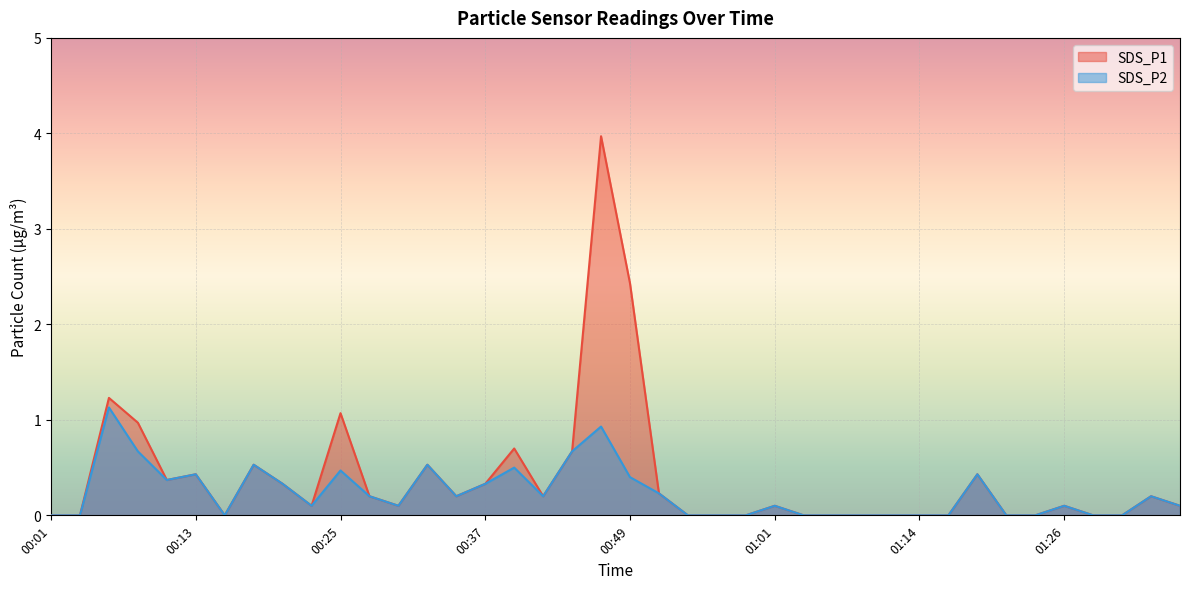

At which label is SDS_P2 closest to 0?

00:01